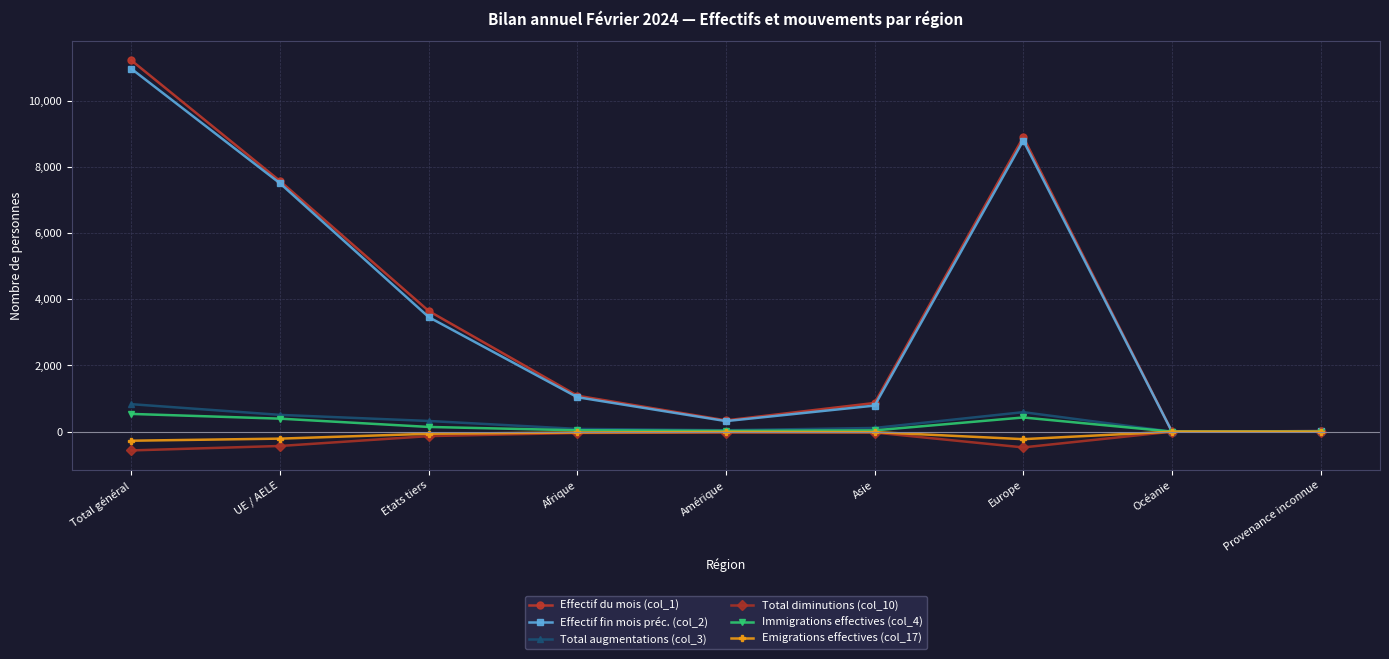

True or false: Effectif fin mois préc. (col_2) has more than 2 points higher than both neighbors.

False